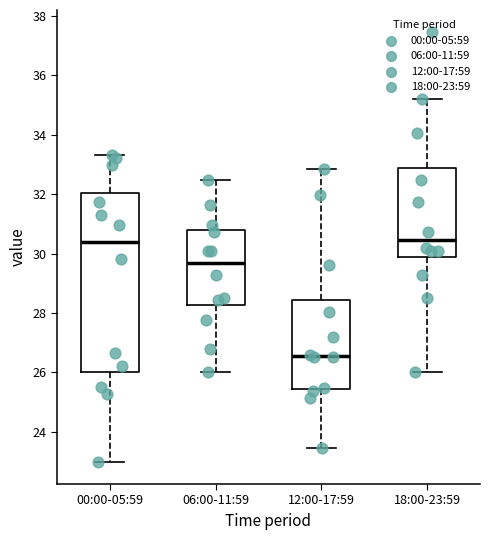

Which box's median line is the lowest?

12:00-17:59